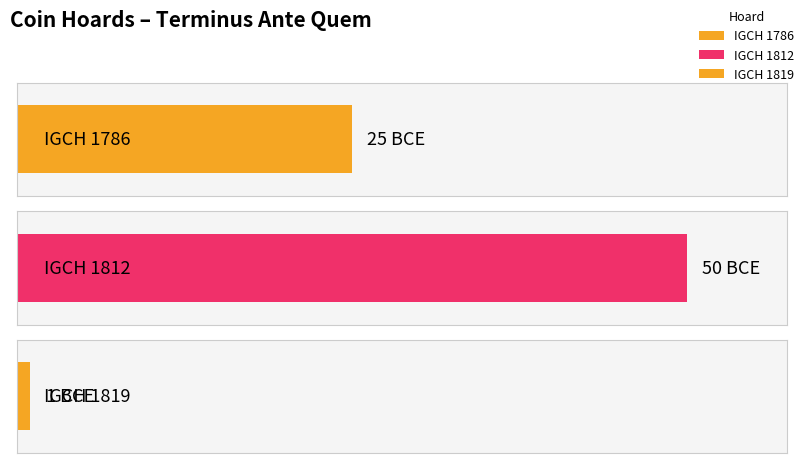

What is the average value?

-25